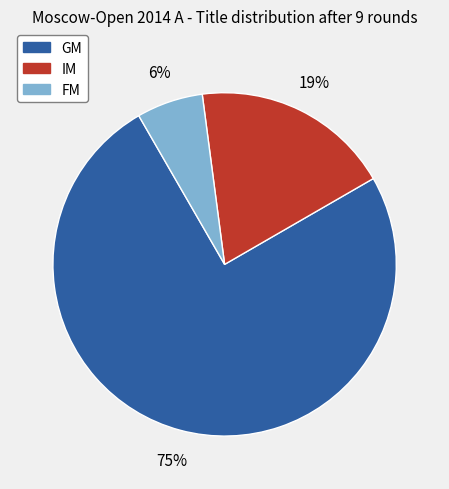

Which has a higher value, IM or GM?

GM